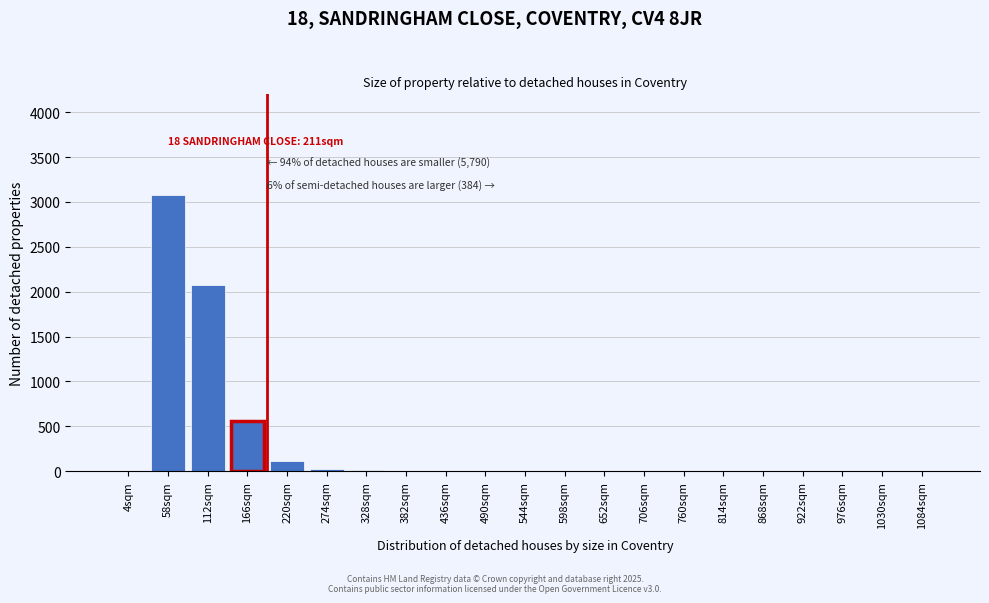

The chart shows a value of -1725 at 976sqm. True or false?

False